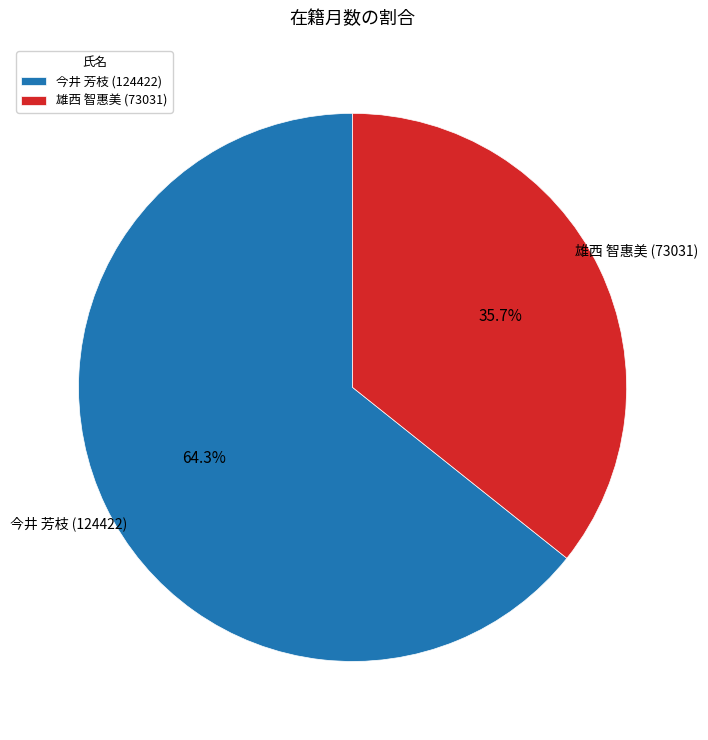

To the nearest percent, what is the difference between the 雄西 智惠美 (73031) and 今井 芳枝 (124422) slice percentages?

29%